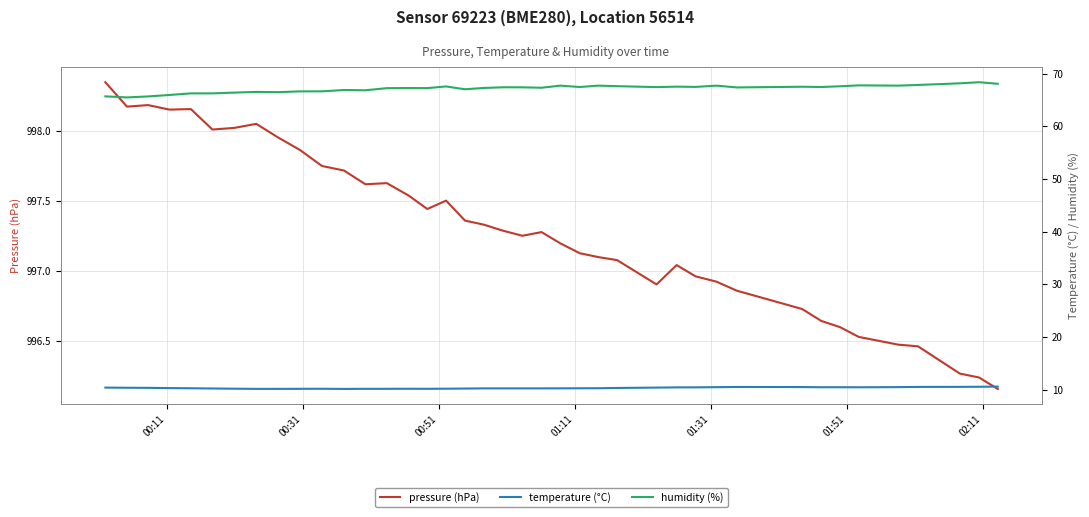

Is this an area chart (filled region under the line)?

No